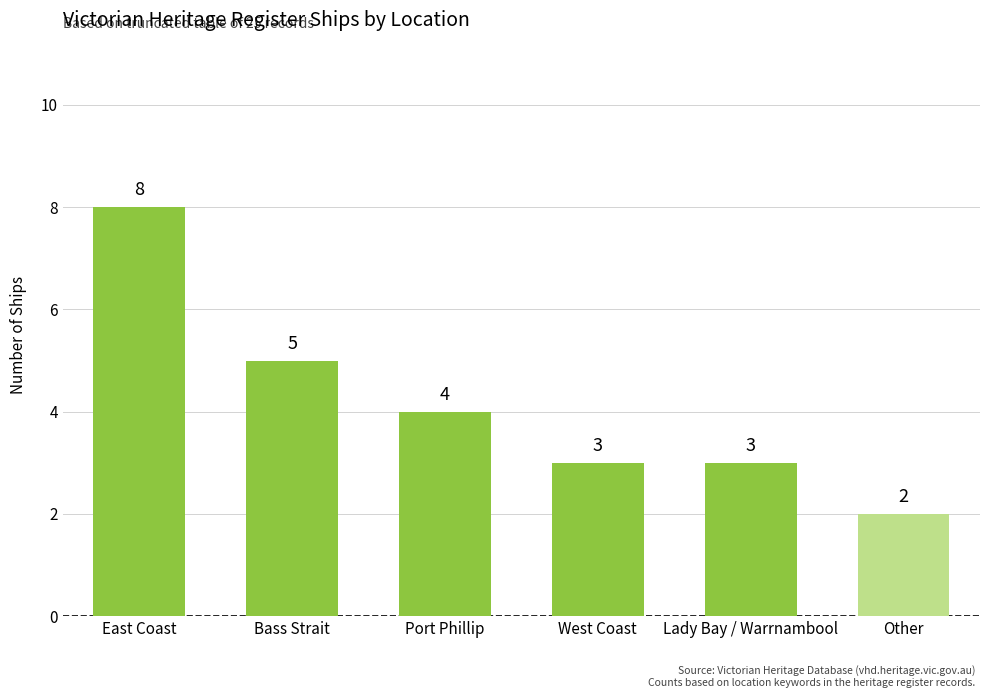

At which label is the value closest to 5?

Bass Strait